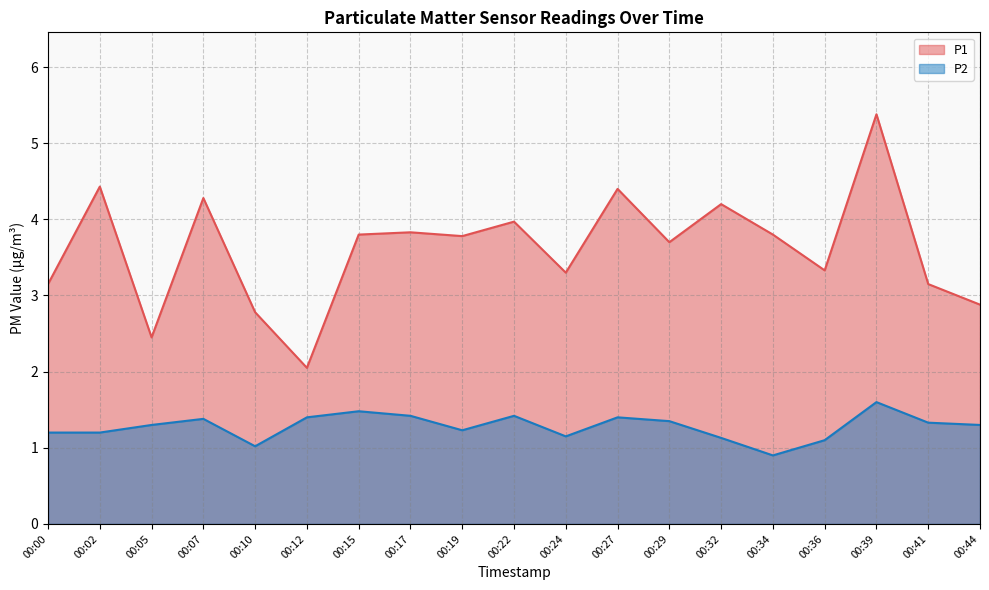

What is the sum of the P1 values at 00:27 and 00:39?

9.8